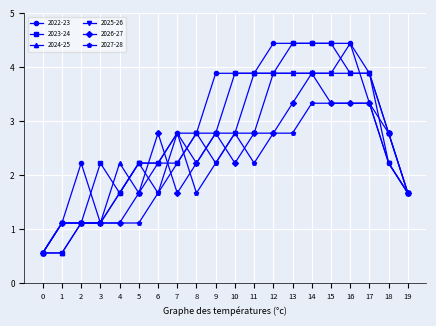

What is the value of the 2024-25 point at the 16th from the left?

3.9